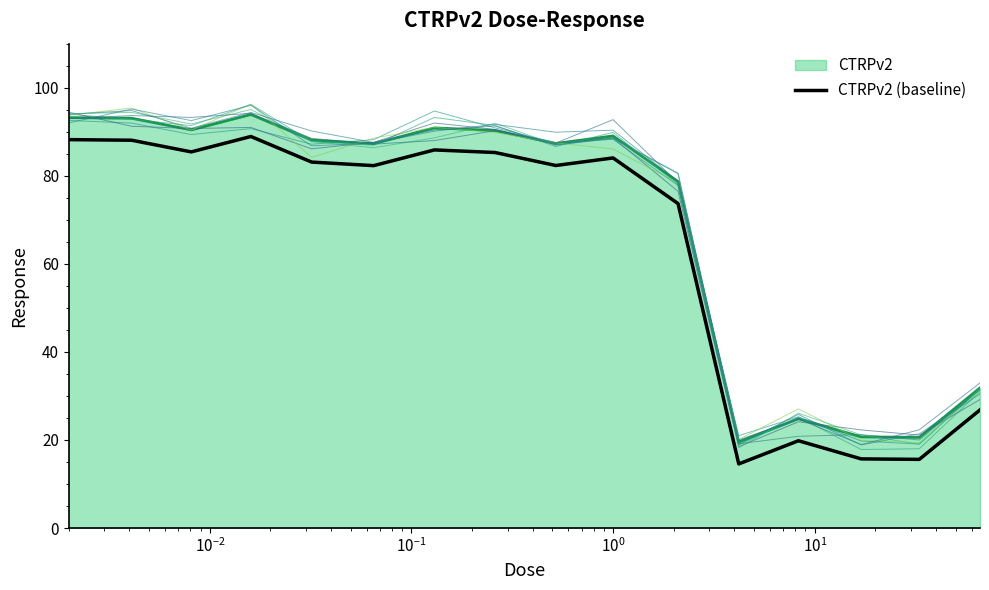

True or false: CTRPv2 (baseline) and CTRPv2 cross at least once.

False